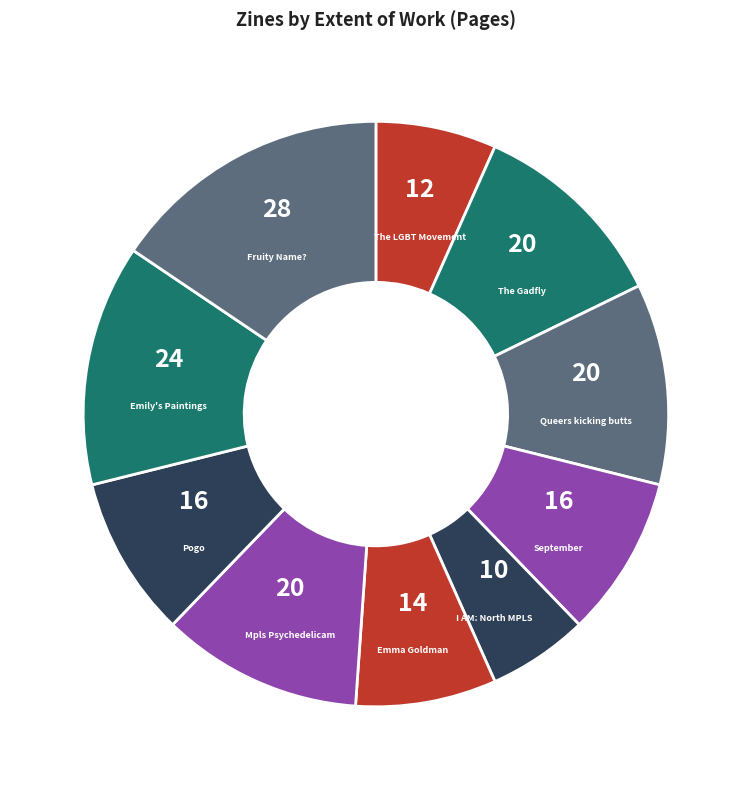

Which category has the biggest portion of the pie?

Fruity Name?